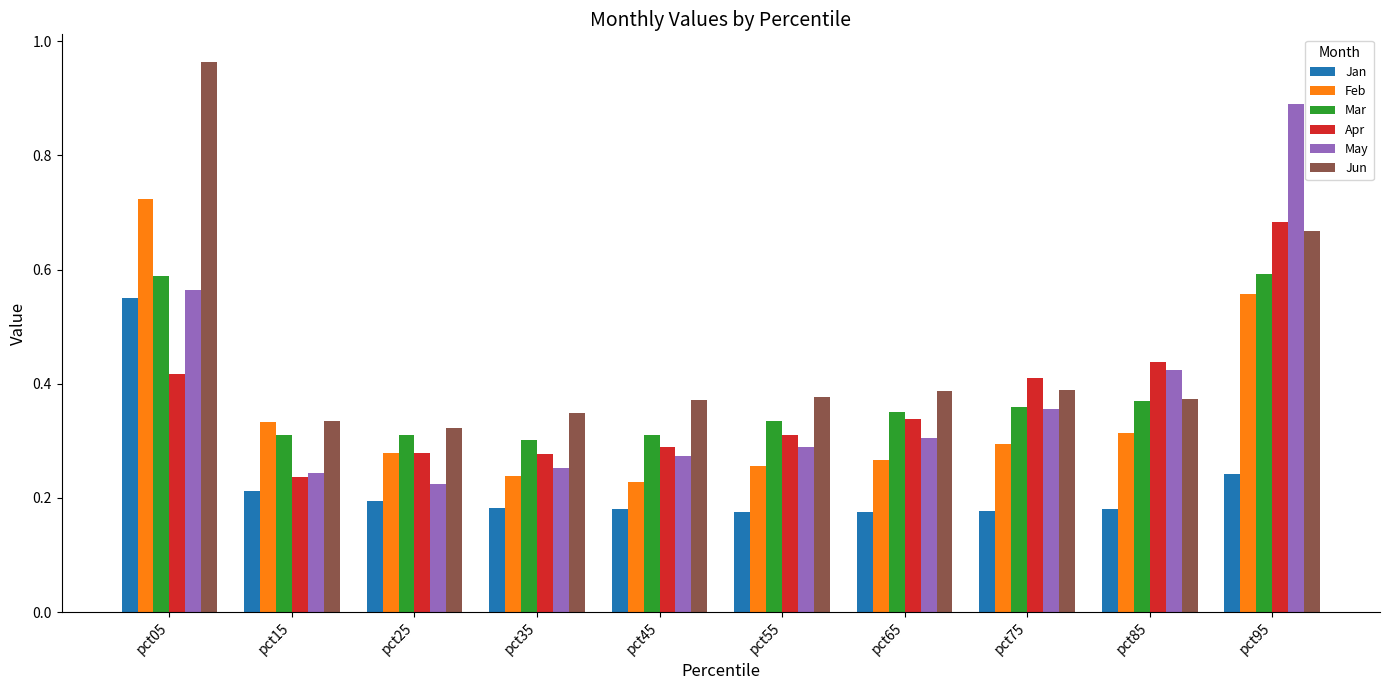

Rank the series by their maximum value, from lowest to highest.

Jan, Mar, Apr, Feb, May, Jun